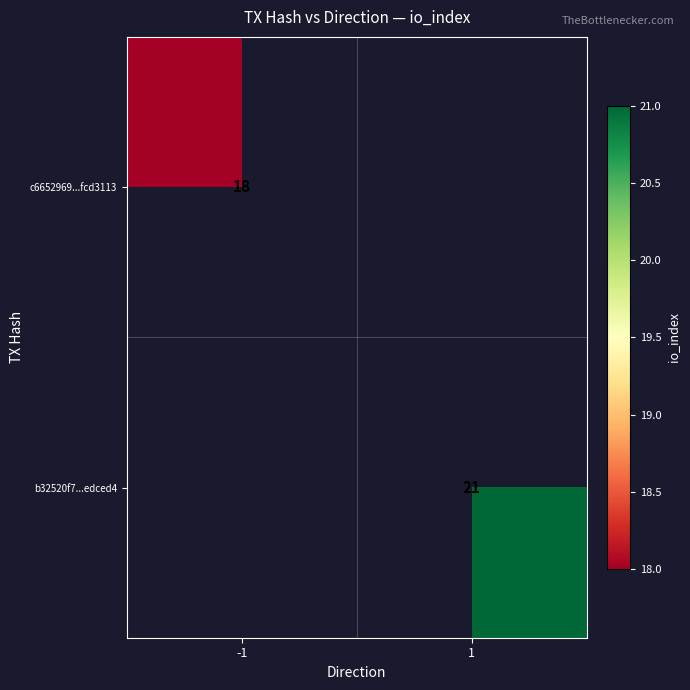

At how many categories does at least one series exceed 18?

1